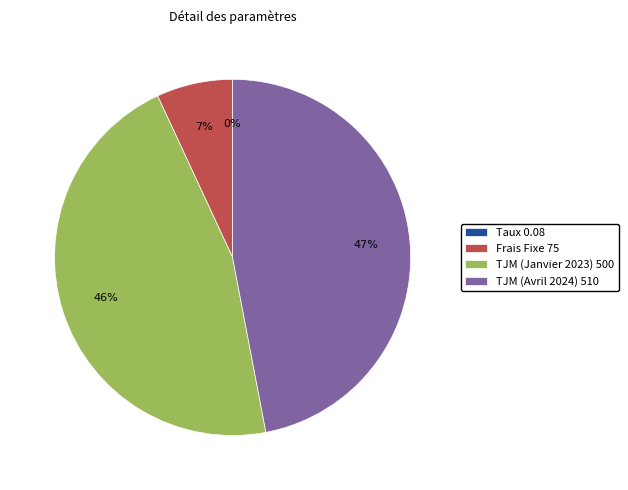

Is there any slice that represents more than half of the pie?

No